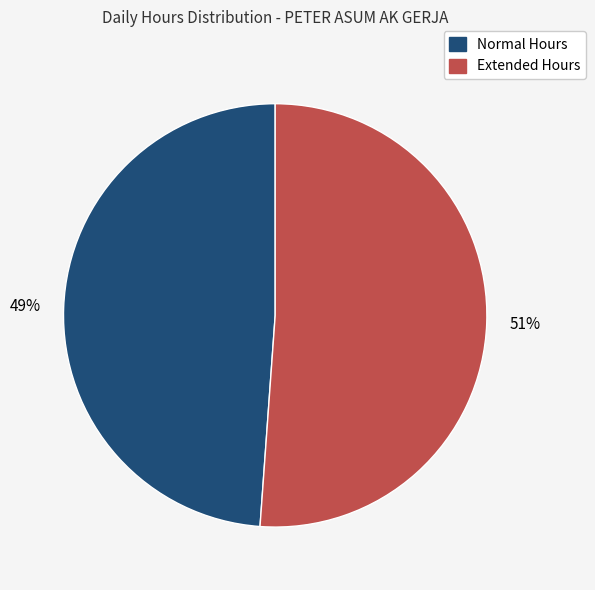

Does Normal Hours account for over 50% of the chart?

No